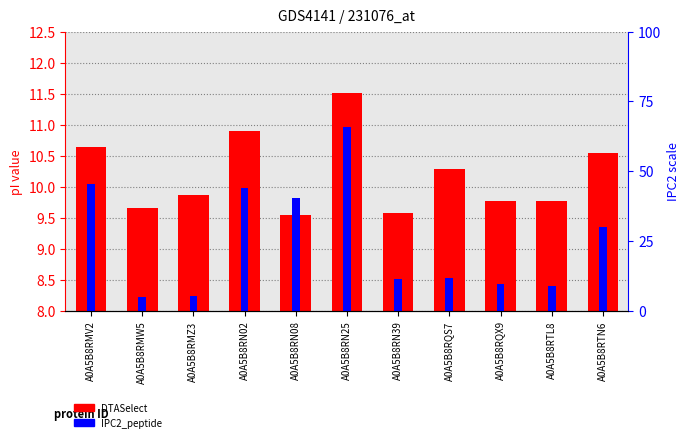

What is the difference between the IPC2_peptide values at A0A5B8RQX9 and A0A5B8RMW5?

0.2